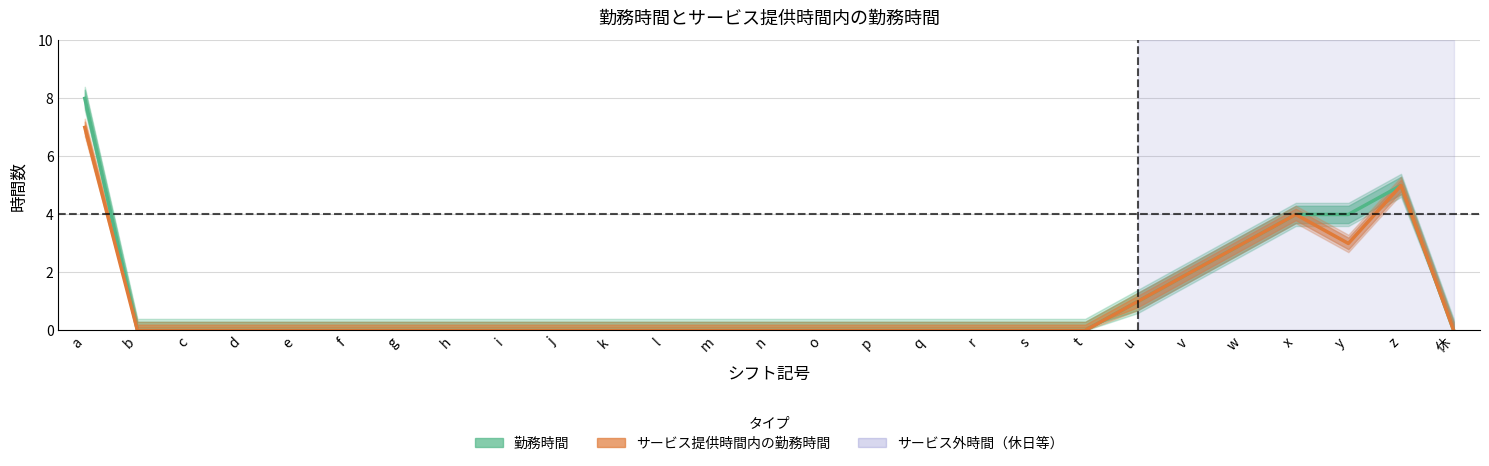

Which has a higher value, x or j?

x